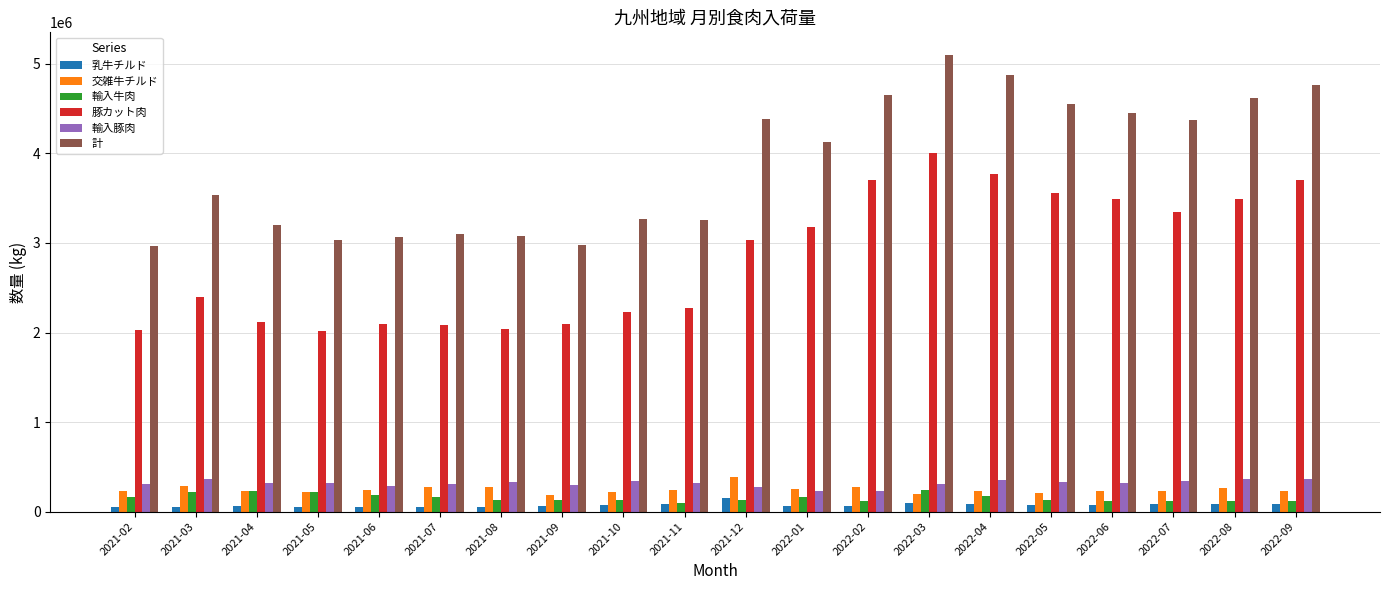

Which series has the largest total across all categories?

計